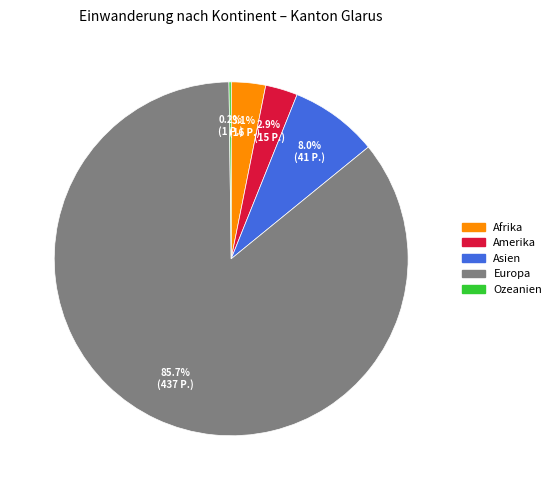

Does any single category account for the majority?

Yes